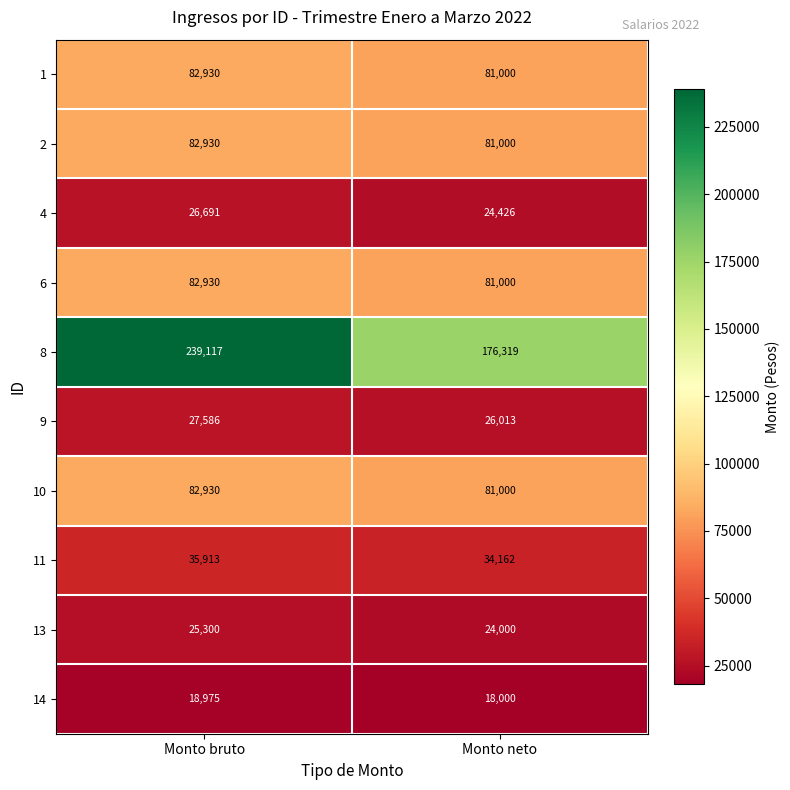

What is the total value across all series at Monto neto?

626920